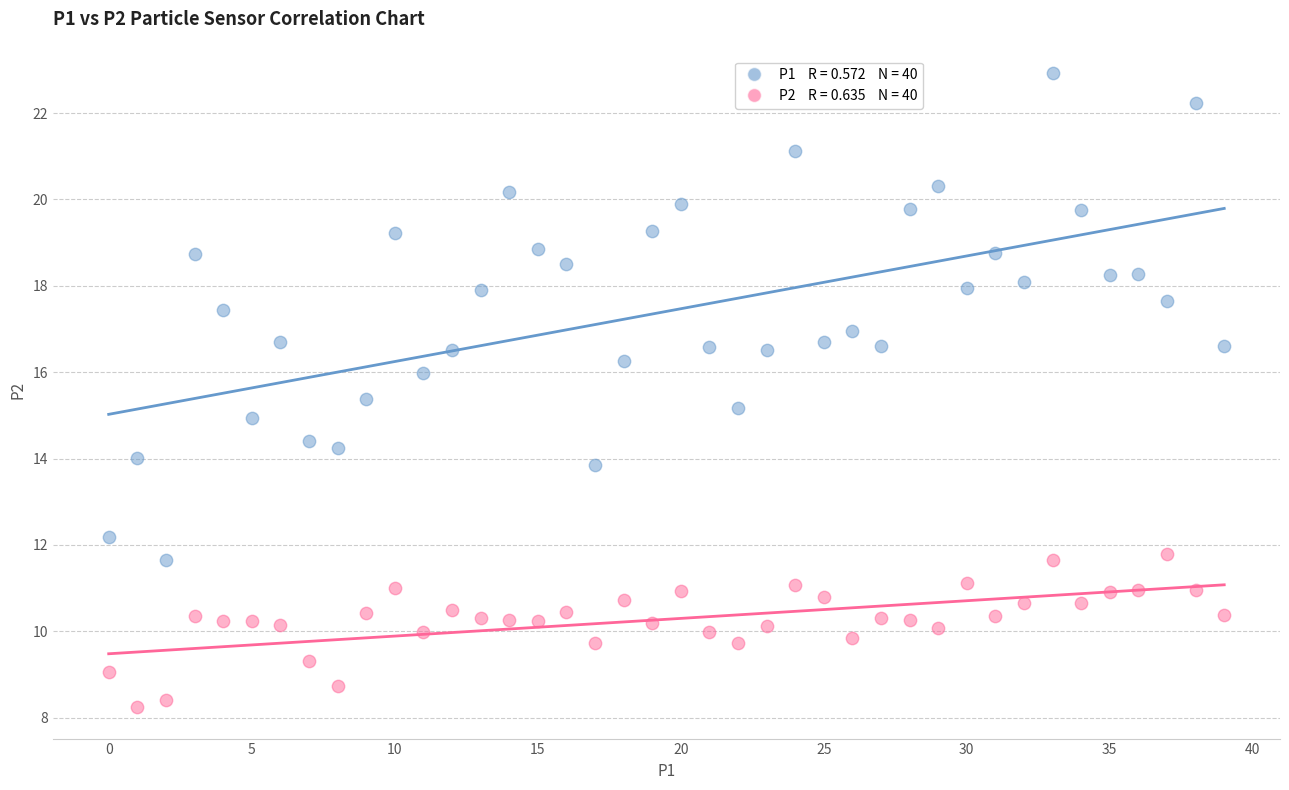

Across all data points, what is the range of Y values (max minus min)?

14.7